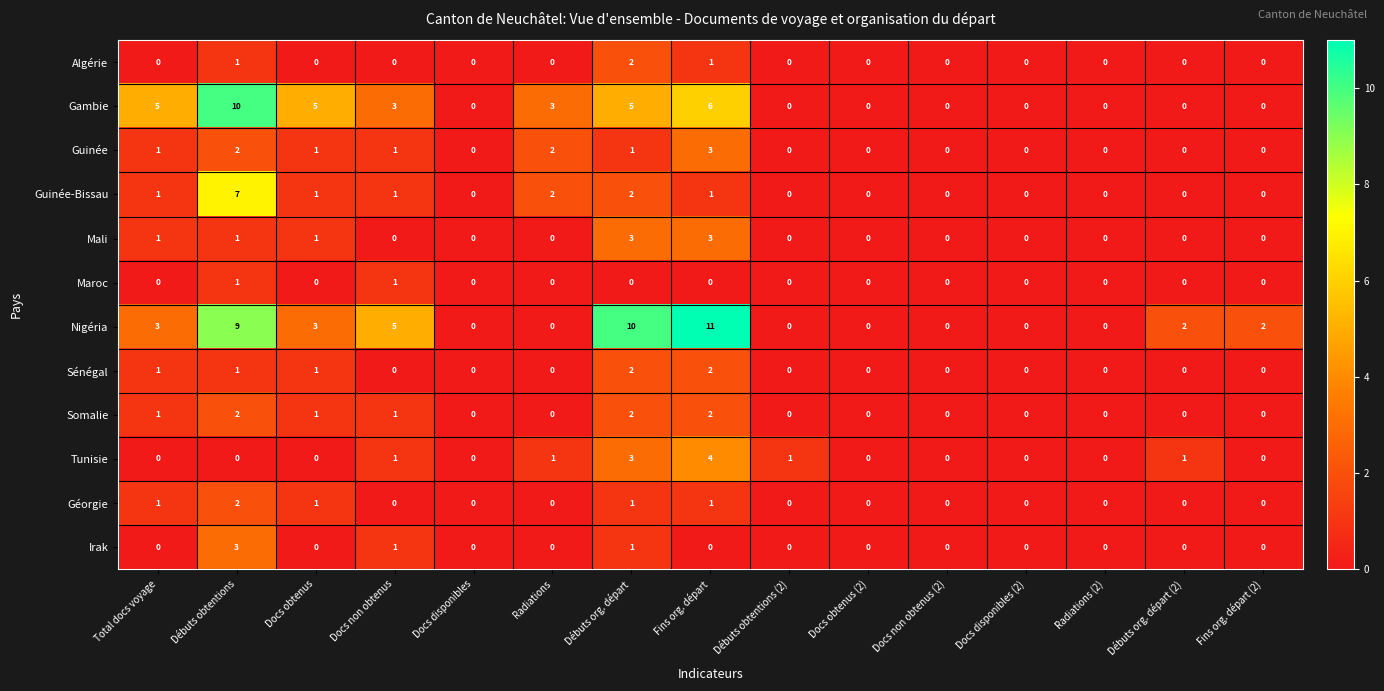

Count the number of categories in the chart.

15